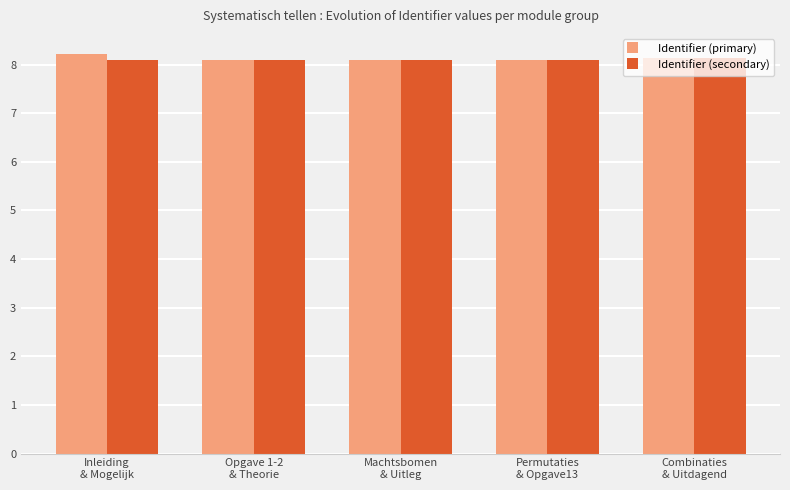

List the series in order of their peak value, lowest first.

Identifier (secondary), Identifier (primary)